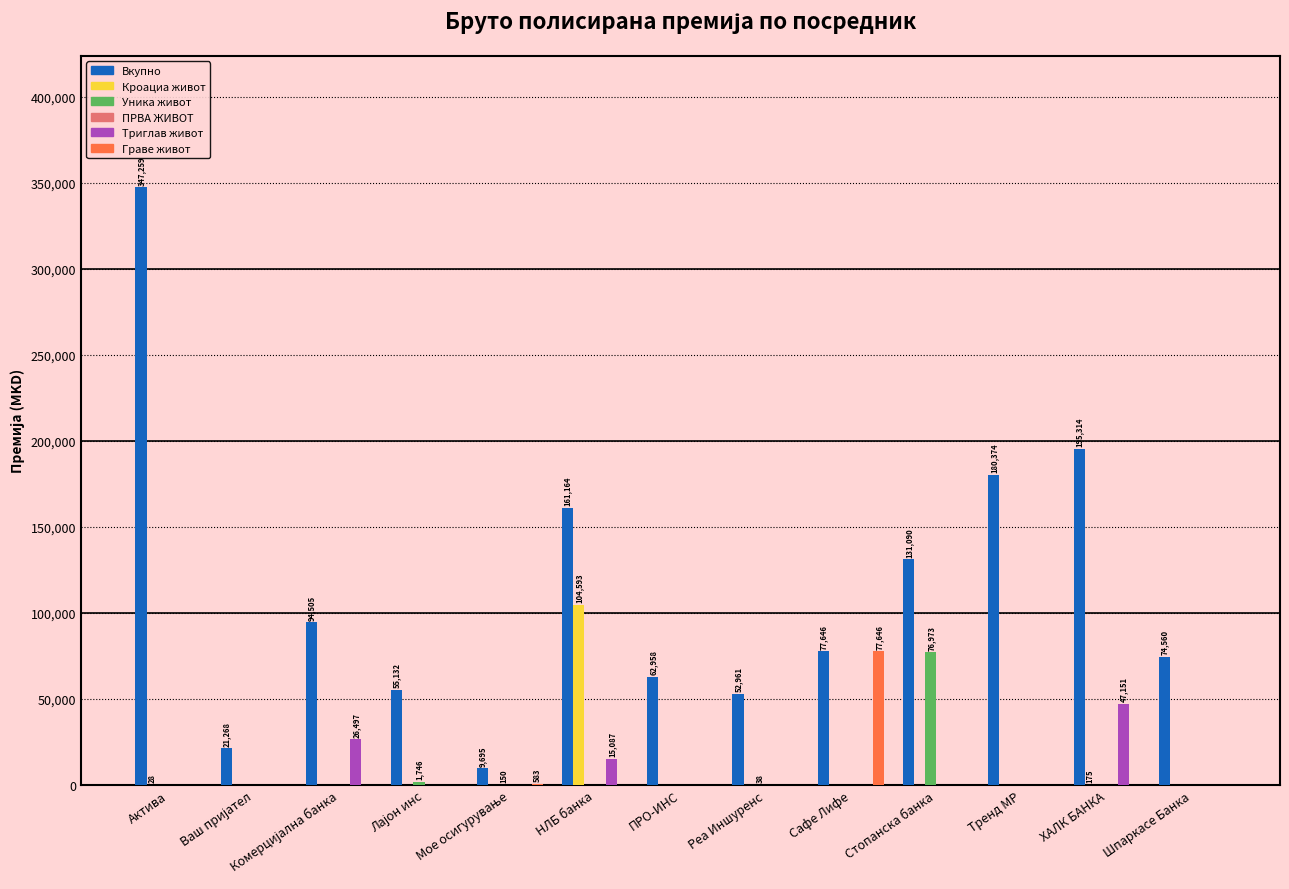

Which series has the largest total across all categories?

Вкупно